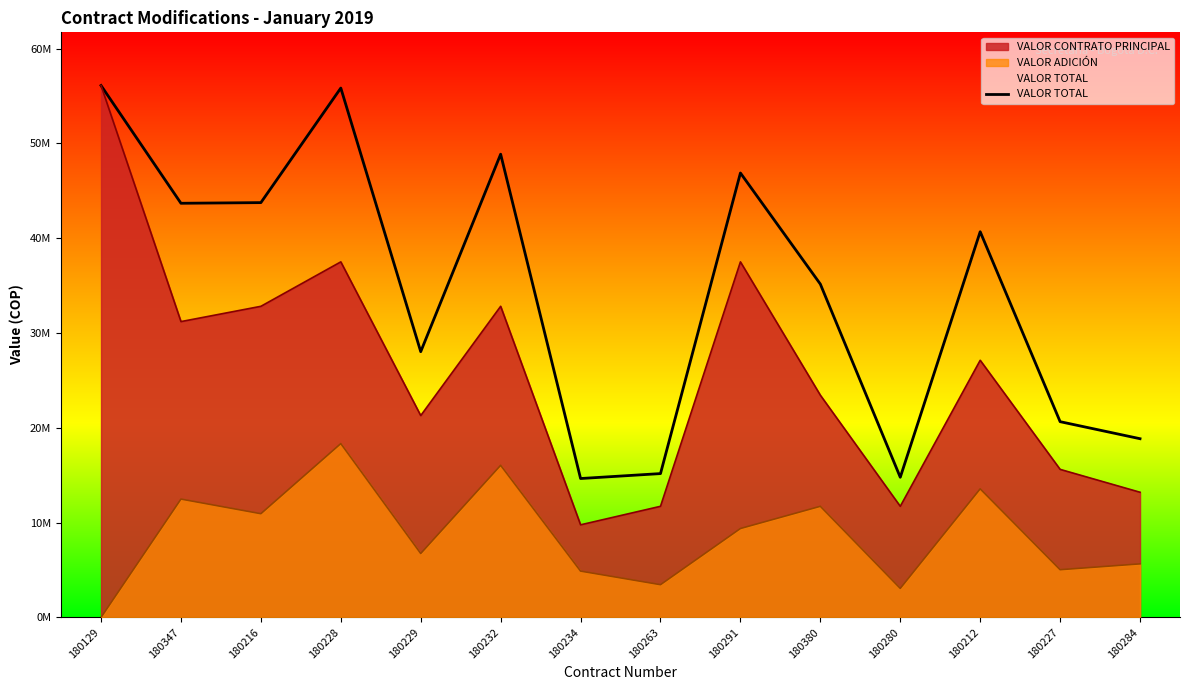

What is the ratio of the value at 180228 to the value at 180284?

3.0